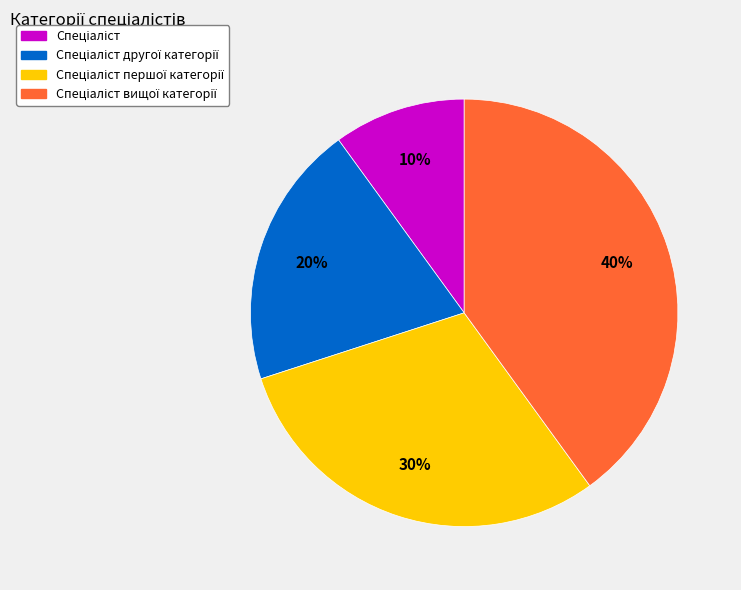

How many segments does this pie chart have?

4